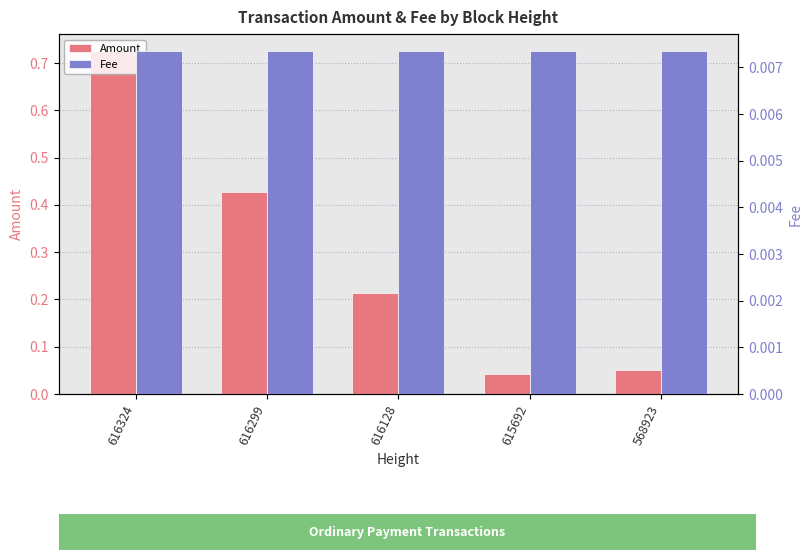

Which series has the largest total across all categories?

Amount